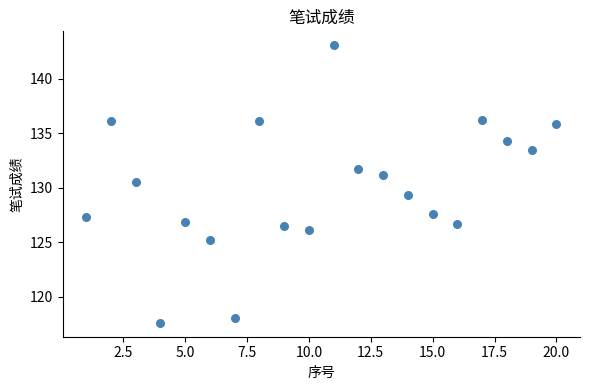

What is the range of Y values (max minus min)?

25.5